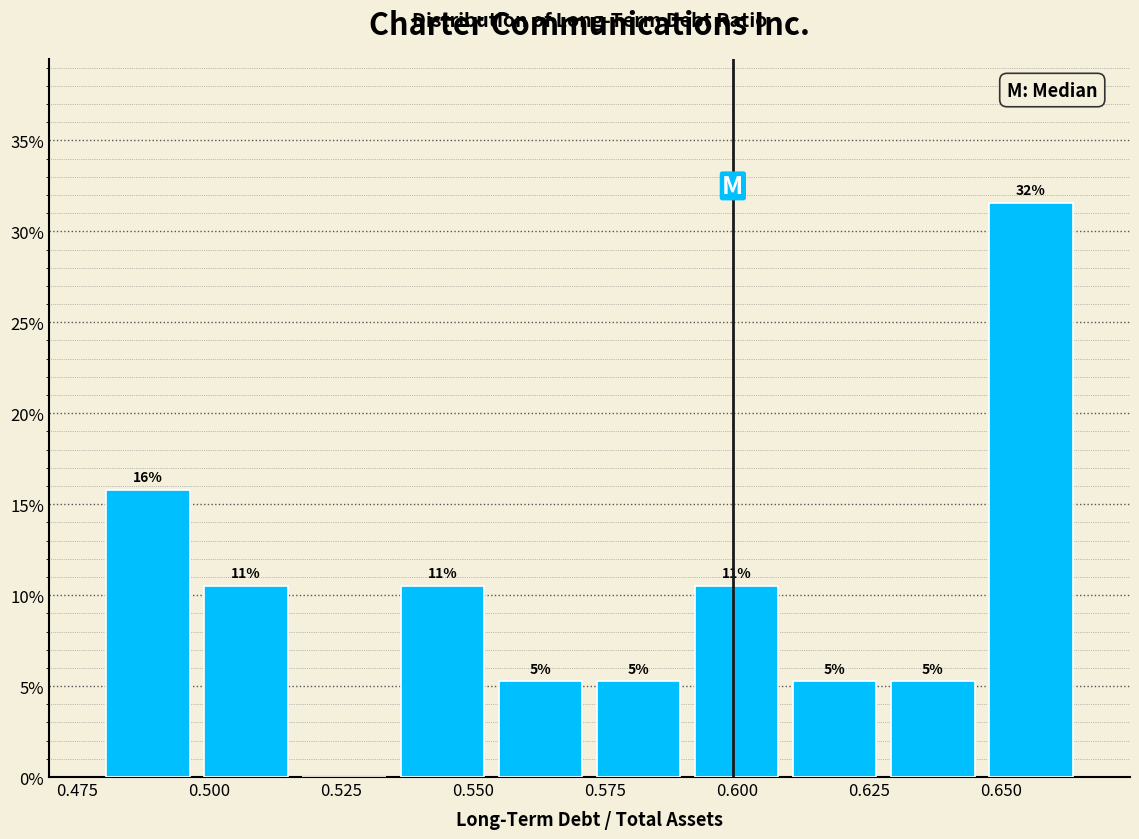

Around what value on the x-axis is the tallest bar? Give the approximate position of its centre, as read against the axis.

0.655